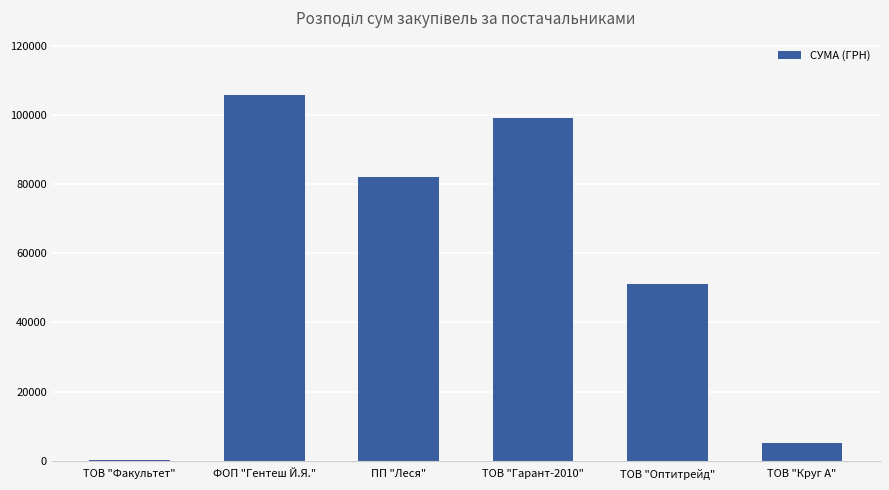

At which category does the chart reach its peak across all series?

ФОП "Гентеш Й.Я."